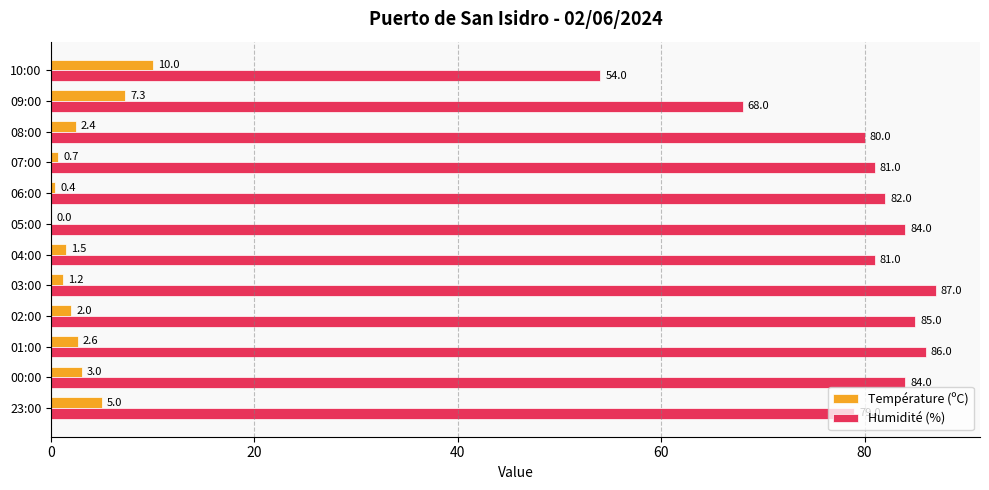

Between 03:00 and 01:00, which series saw the biggest shift?

Température (ºC)